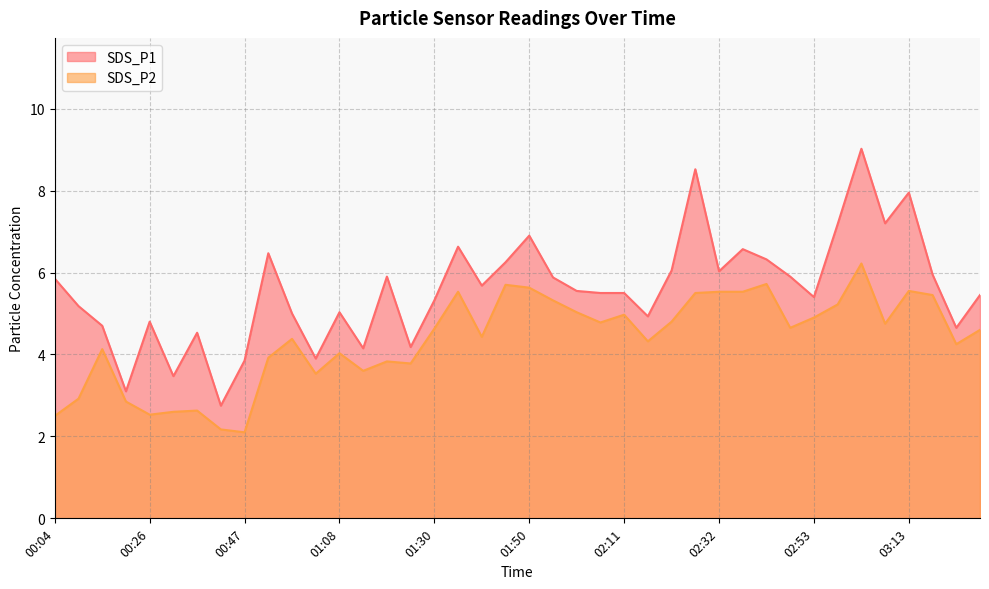

What is the minimum value shown in the chart?

2.1